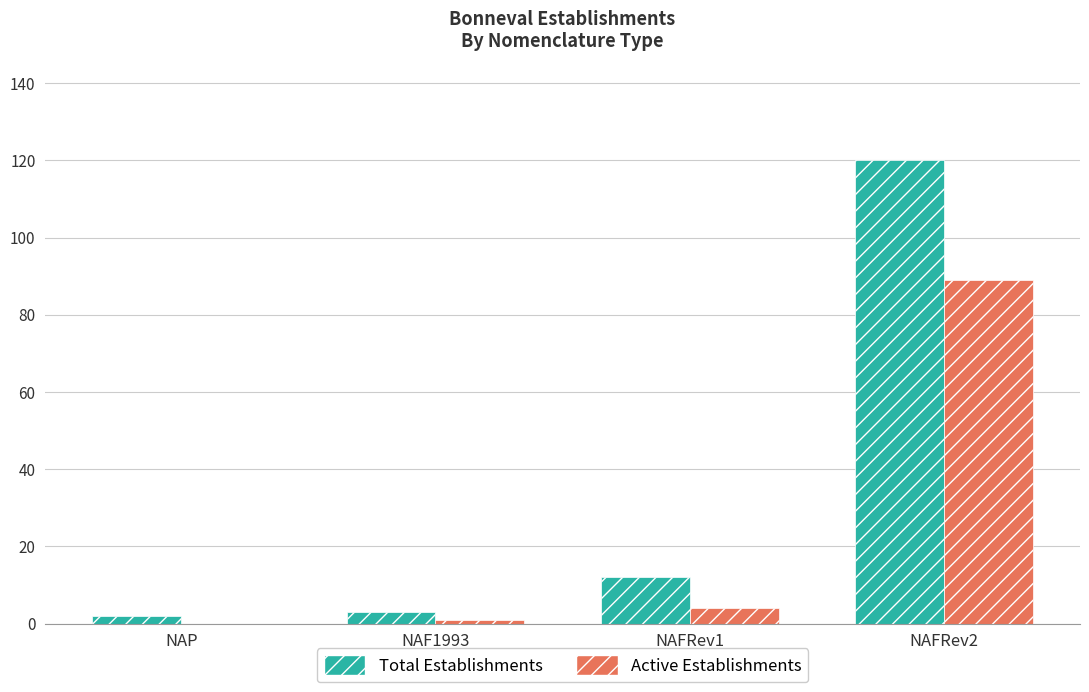

What is the spread (max minus min) of values at NAFRev2?

31